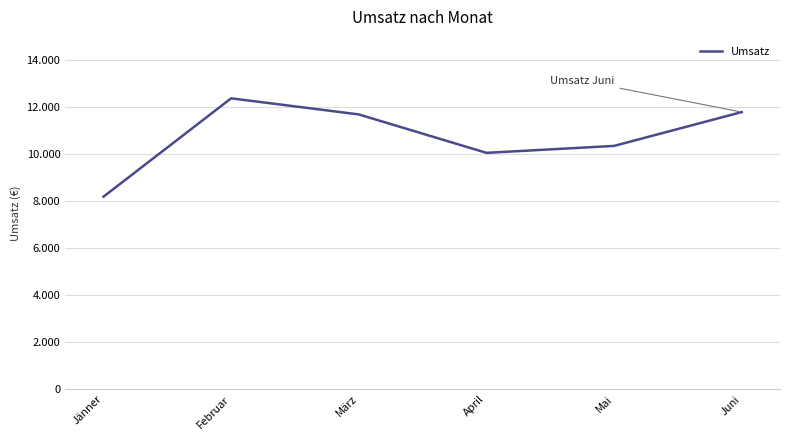

What is the ratio of the value at April to the value at März?

0.9